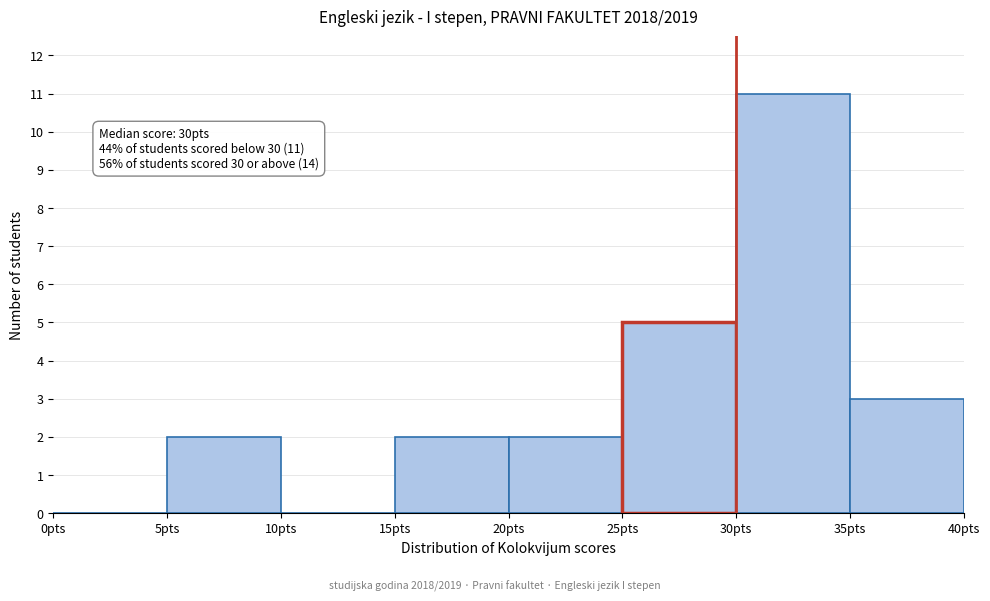

Over which range of the x-axis is the bar tallest?

30 to 35